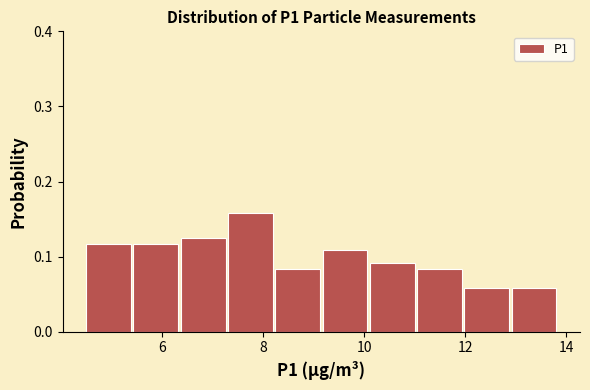

Which range on the x-axis has the tallest bar?

7.4 to 8.2